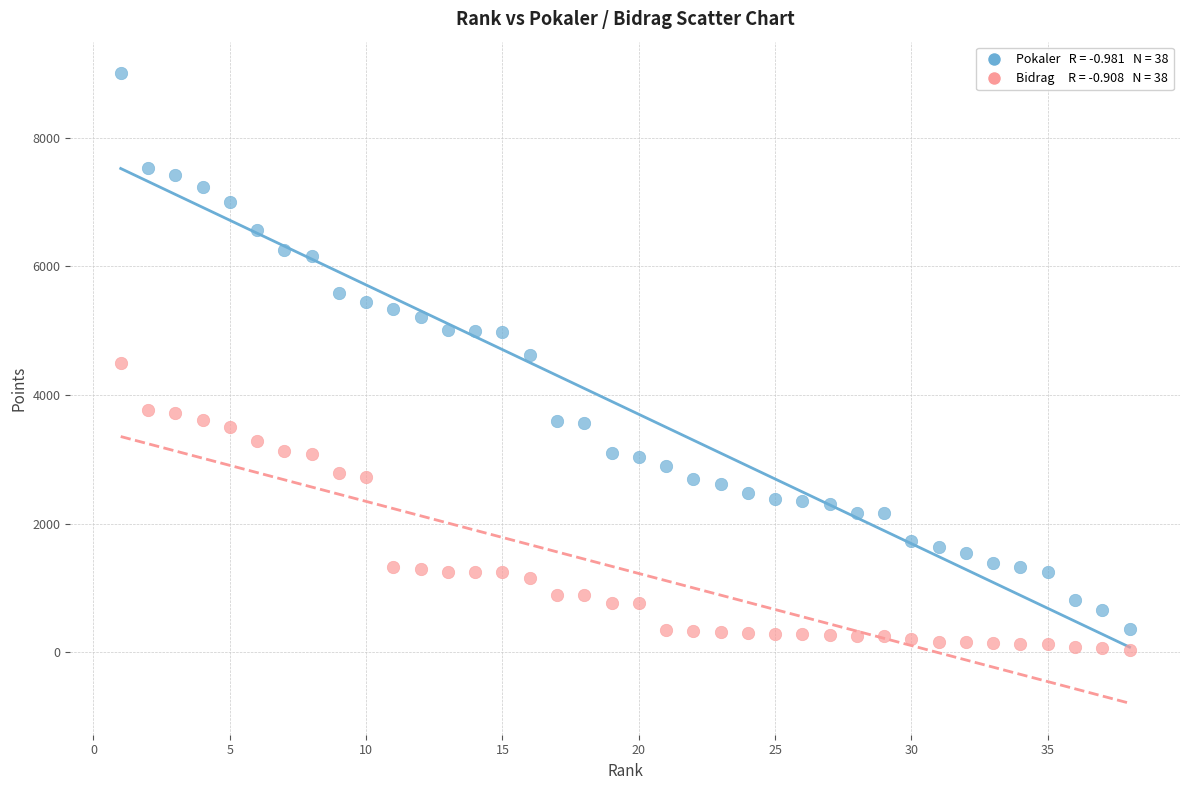

Across all data points, what is the range of Y values (max minus min)?

8964